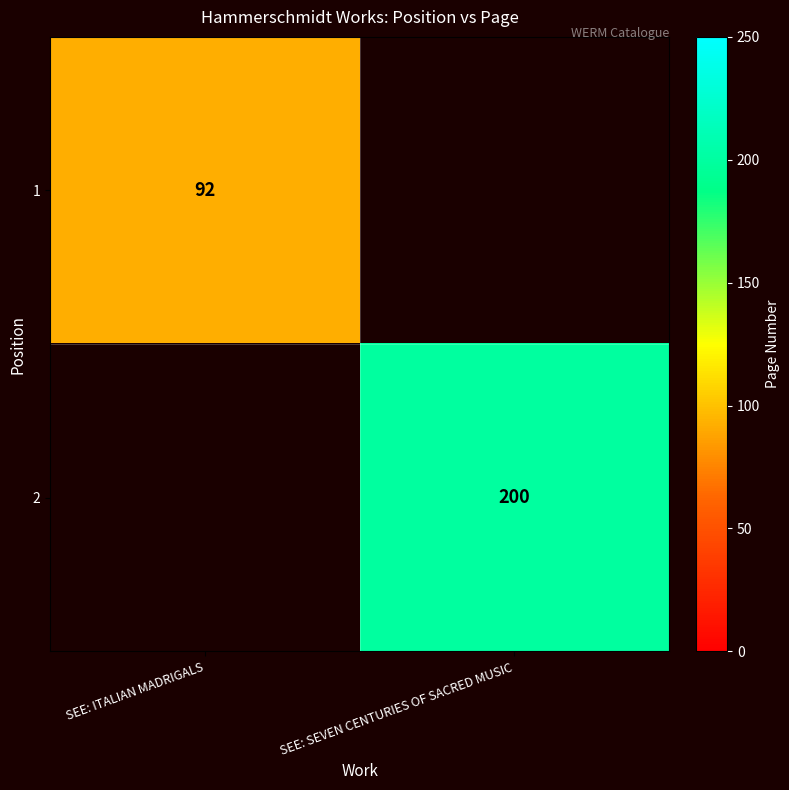

At how many categories does at least one series exceed 164?

1